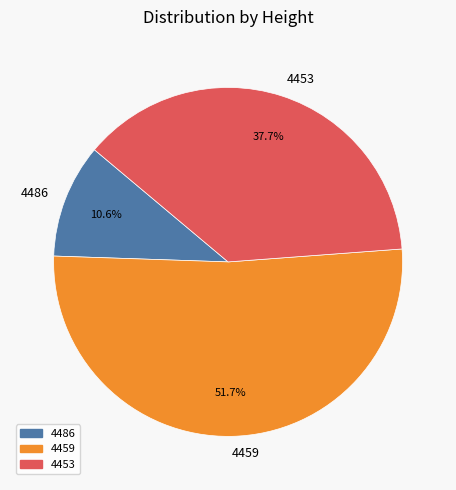

What percentage is the 4459 slice, to the nearest percent?

52%